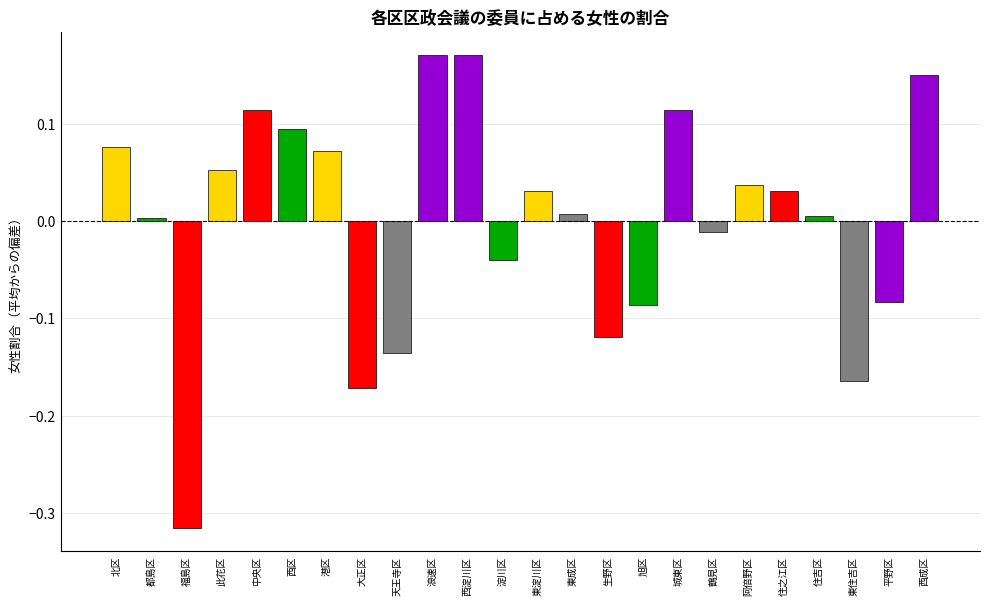

The chart shows a value of -0.0 at 淀川区. True or false?

True